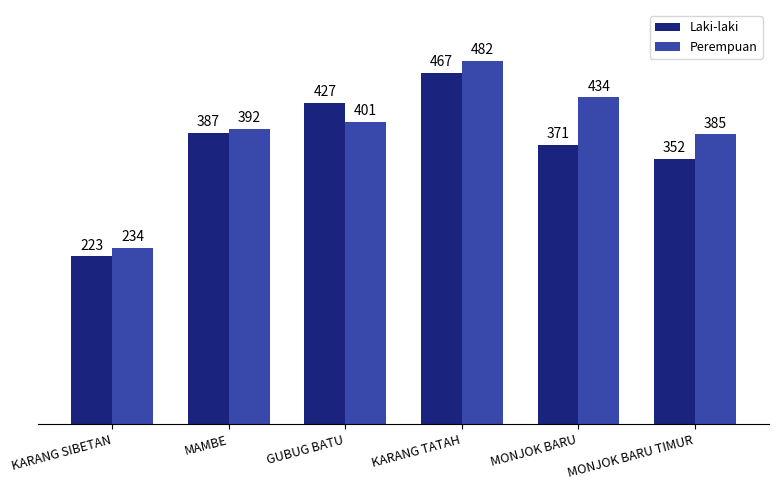

At how many categories does at least one series exceed 295?

5